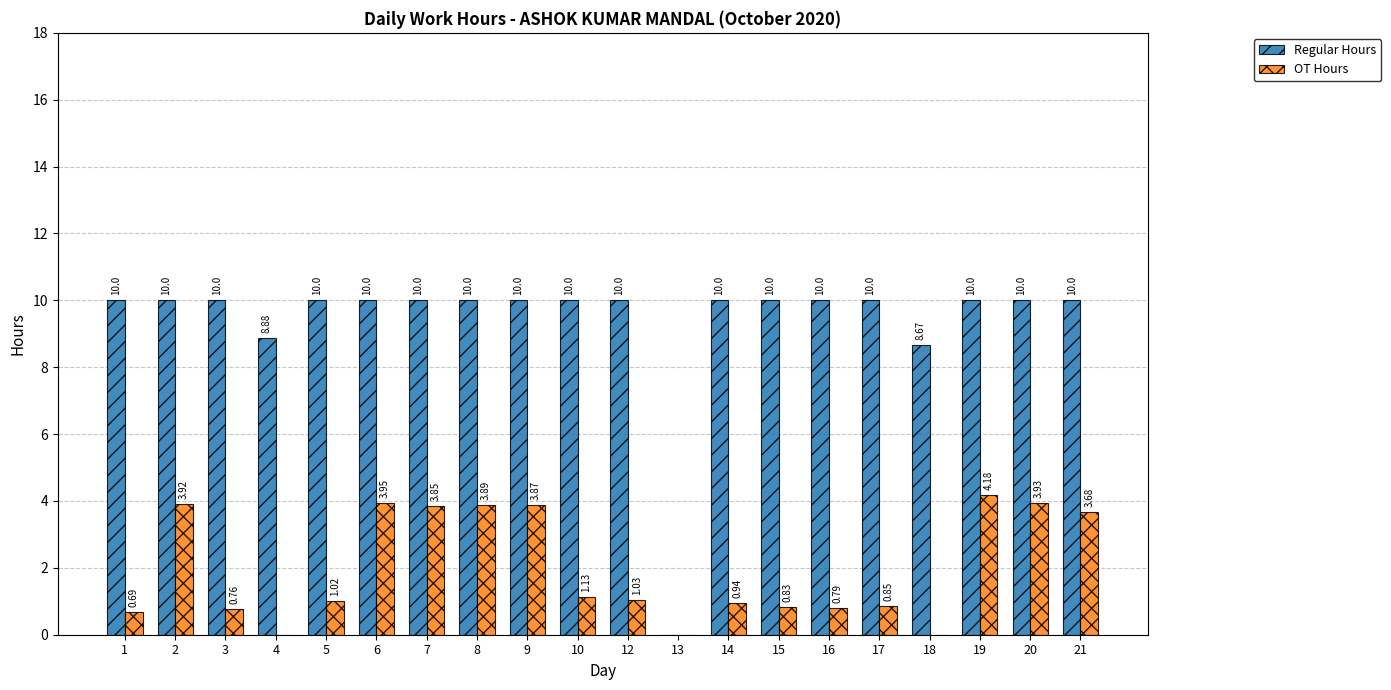

What is the sum of all OT Hours values?

39.3